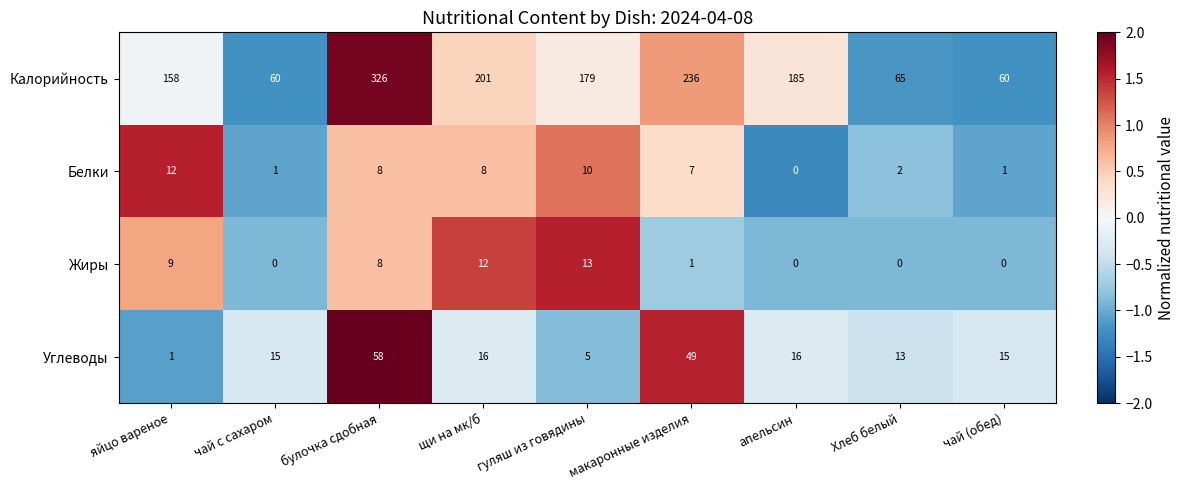

What is the sum of the Углеводы values at гуляш из говядины and Хлеб белый?

18